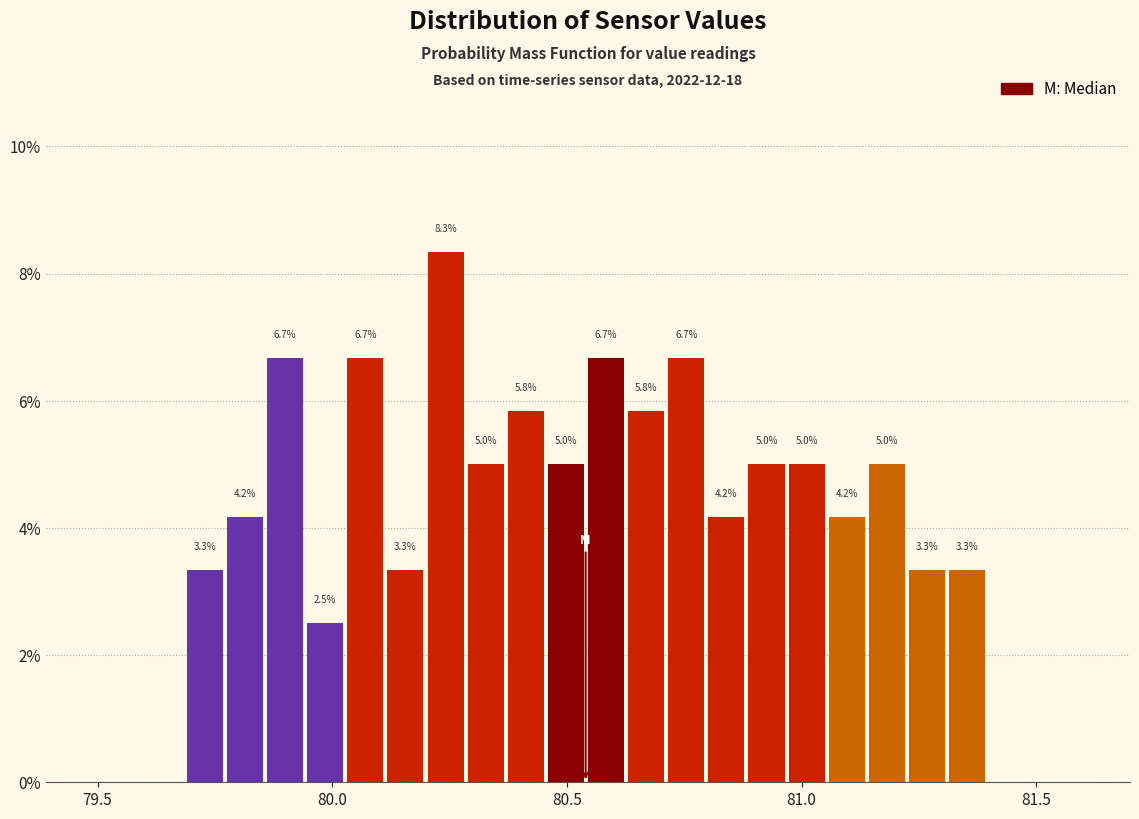

Read against the x-axis, roughly where is the centre of the tallest bar?

80.25